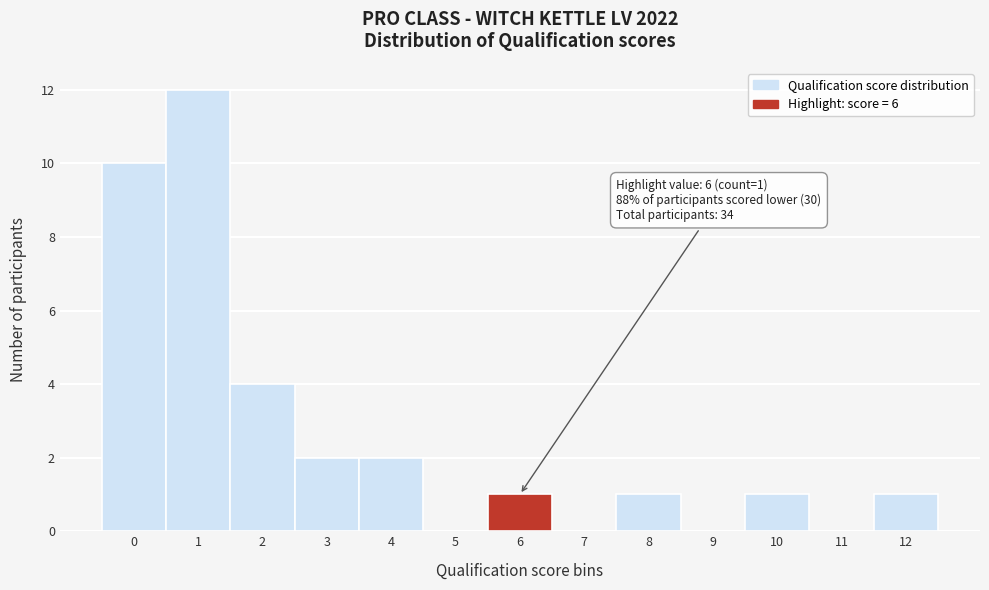

Which range on the x-axis has the tallest bar?

0.5 to 1.5